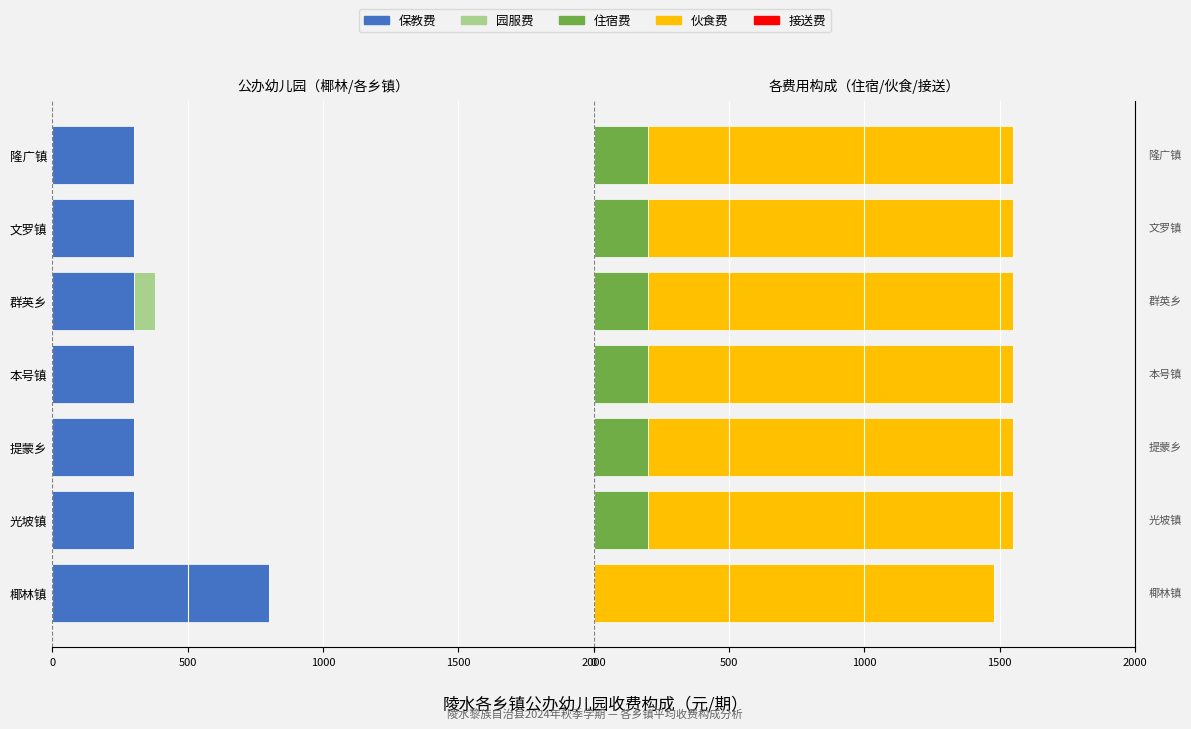

Between 1000 and 500, which series saw the biggest shift?

保教费